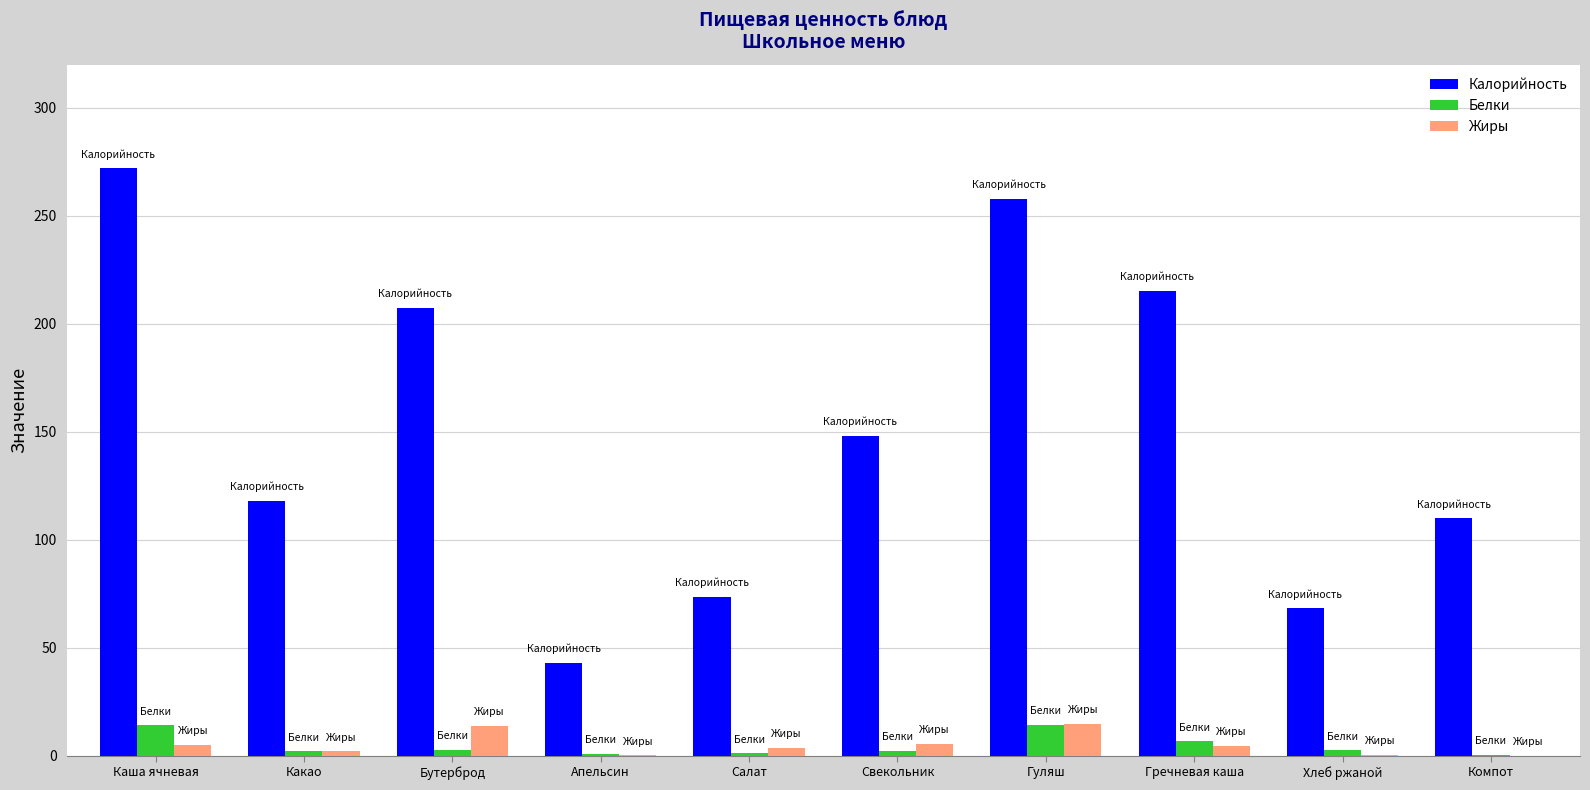

True or false: Жиры has a value of 13.8 at Бутерброд.

True